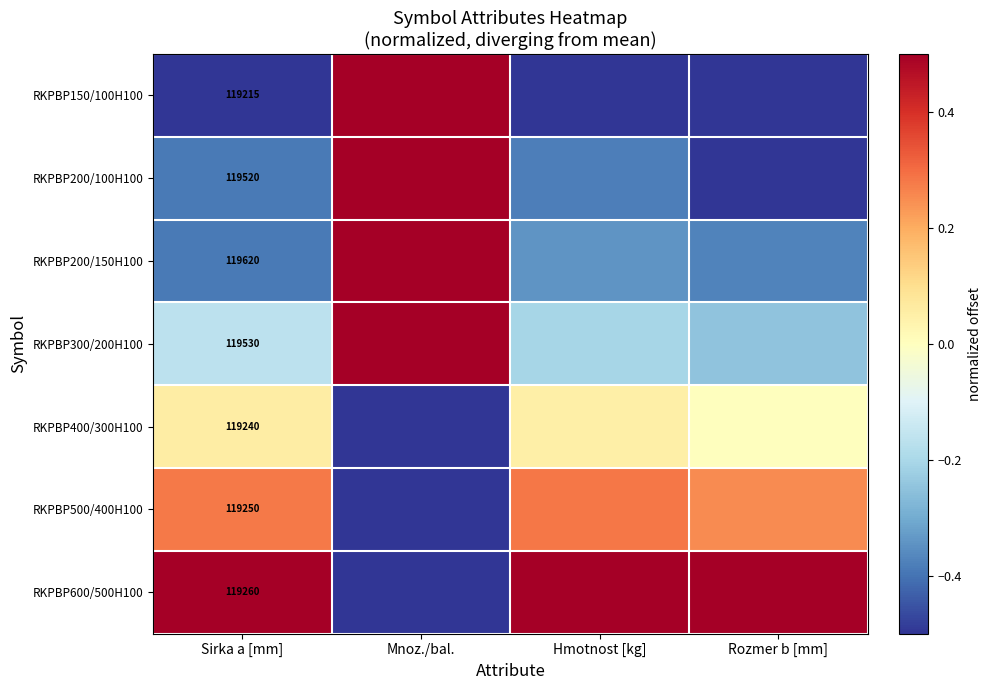

Between Mnoz./bal. and Rozmer b [mm], which series saw the biggest shift?

RKPBP150/100H100